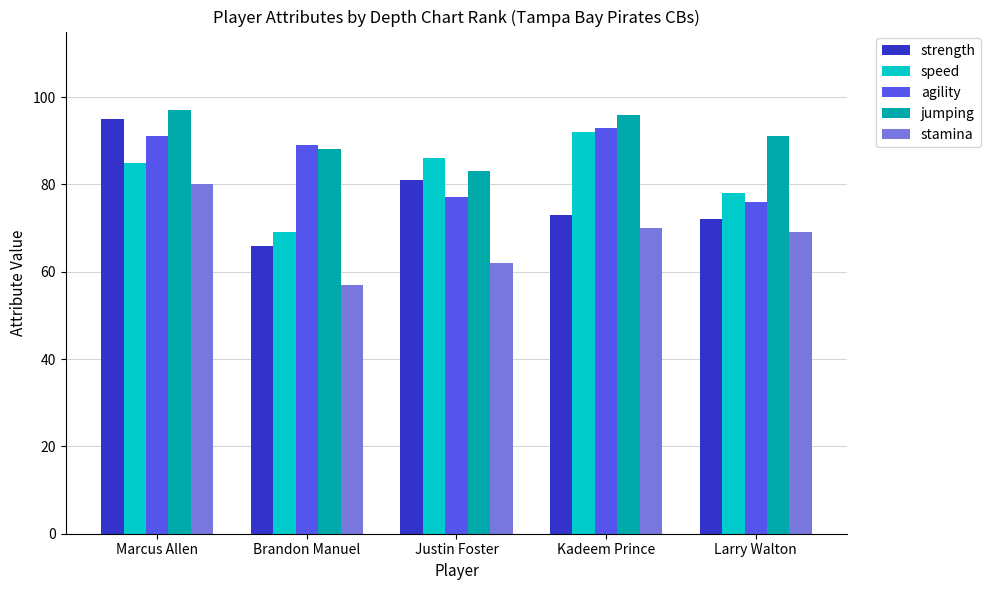

At which category is the sum across all series the highest?

Marcus Allen